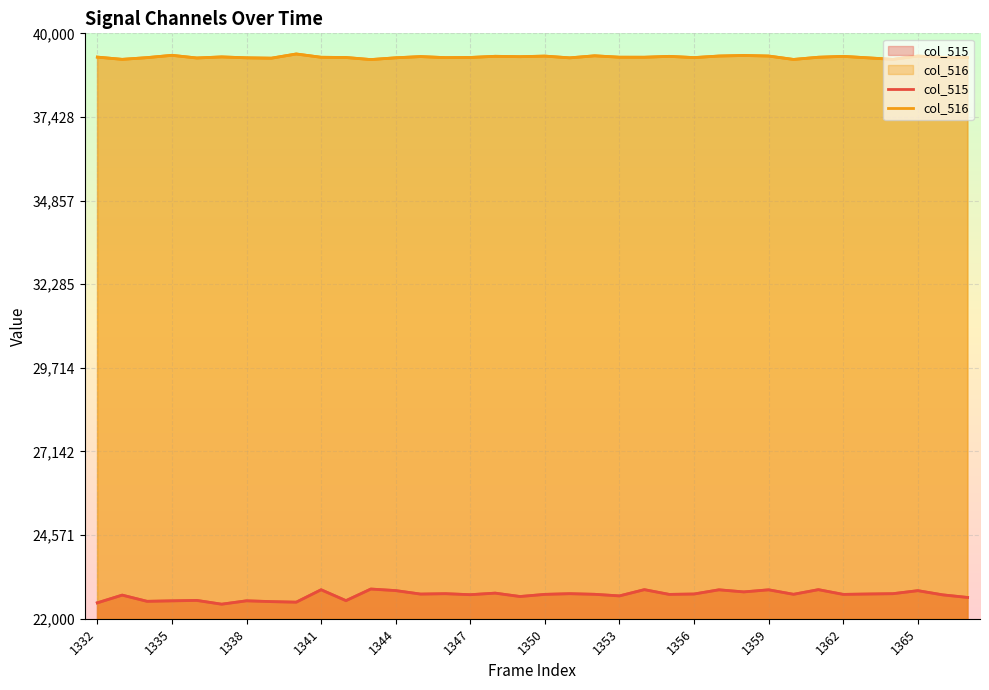

Which series has the largest total across all categories?

col_516